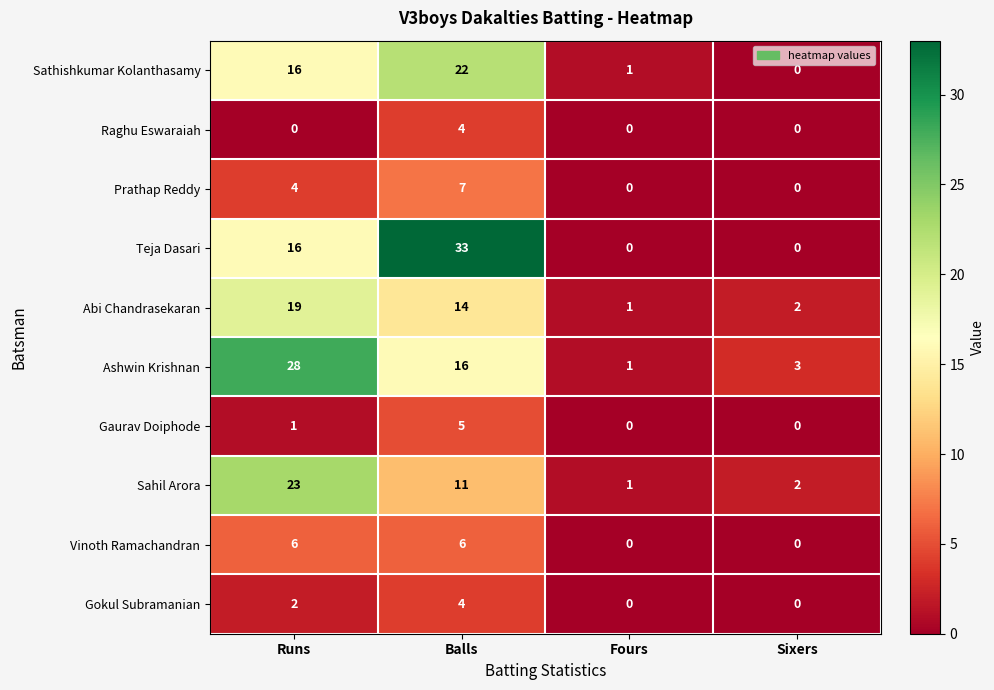

Is it true that Gokul Subramanian equals 3 at Runs?

False